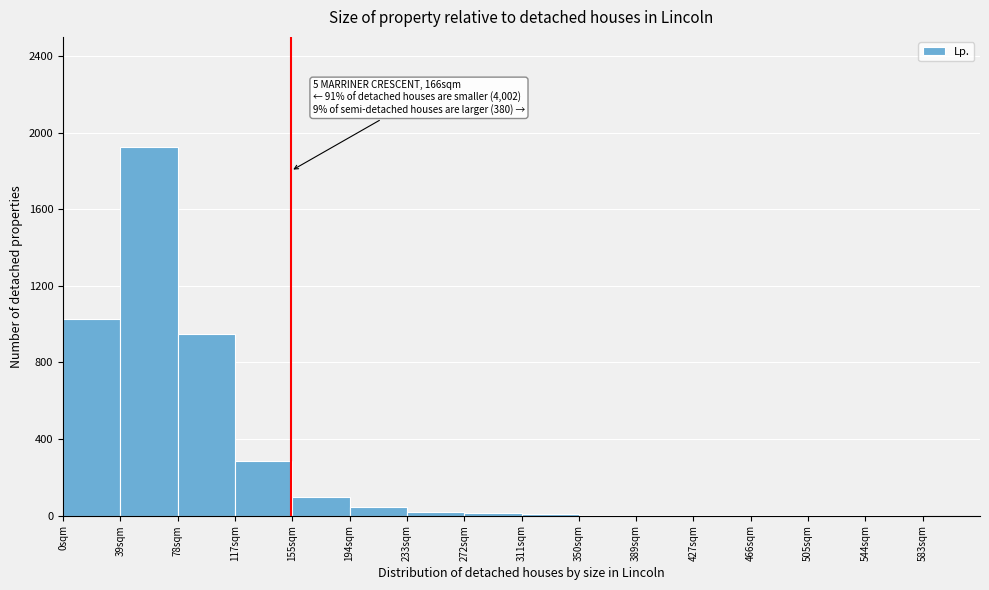

Which range on the x-axis has the tallest bar?

39 to 78